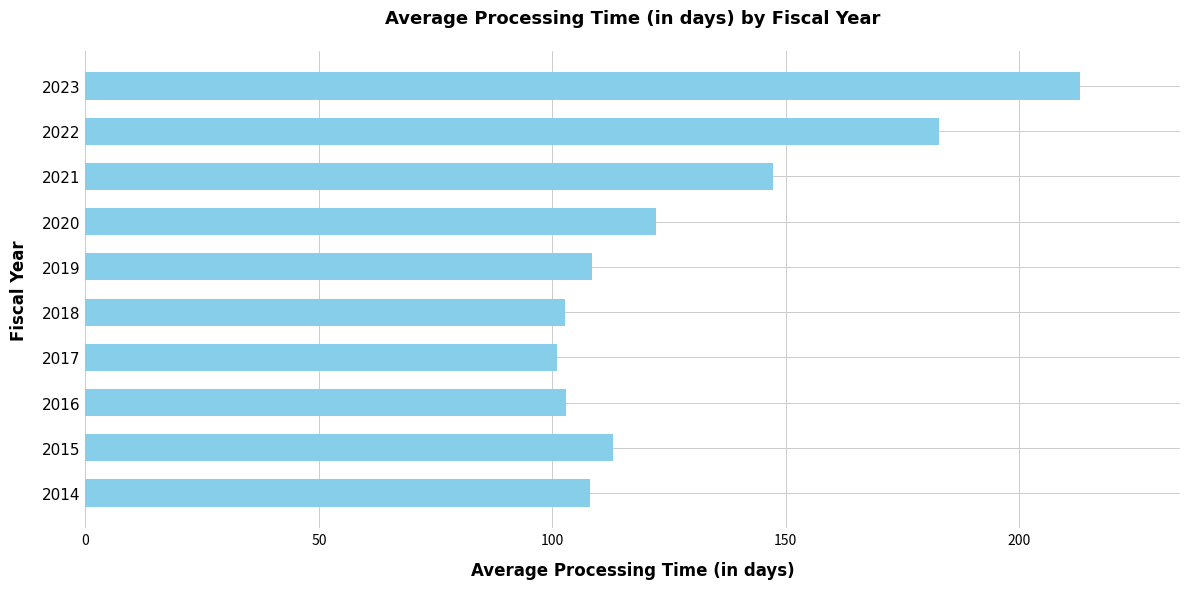

How many values are below 113?

5